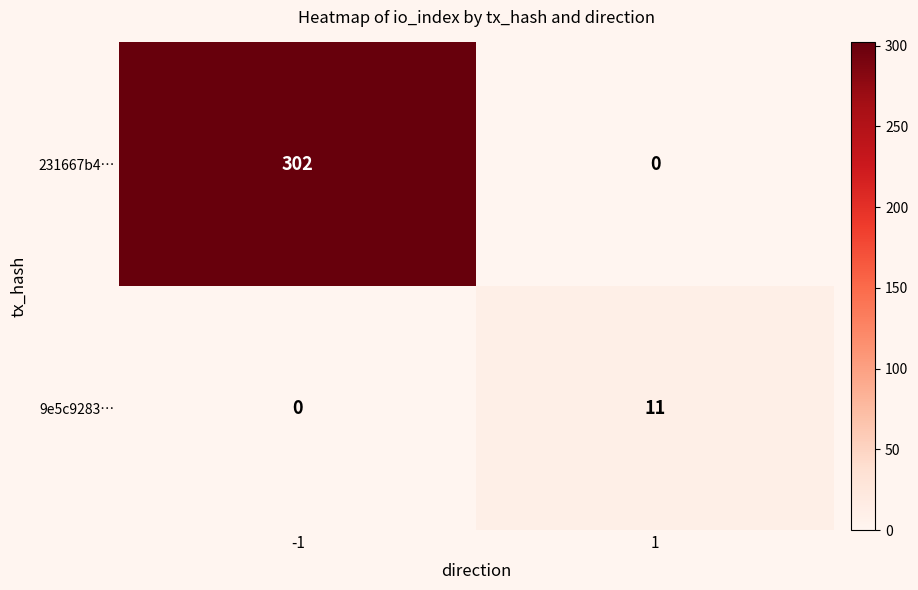

What is the average value of the 9e5c9283… series?

6